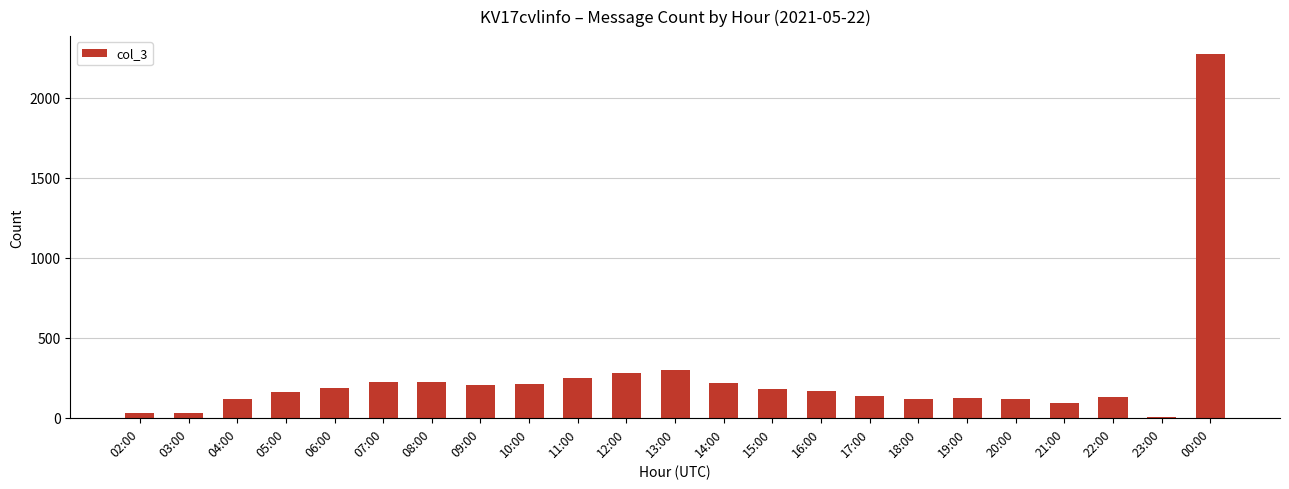

Does the chart contain stacked bars?

No